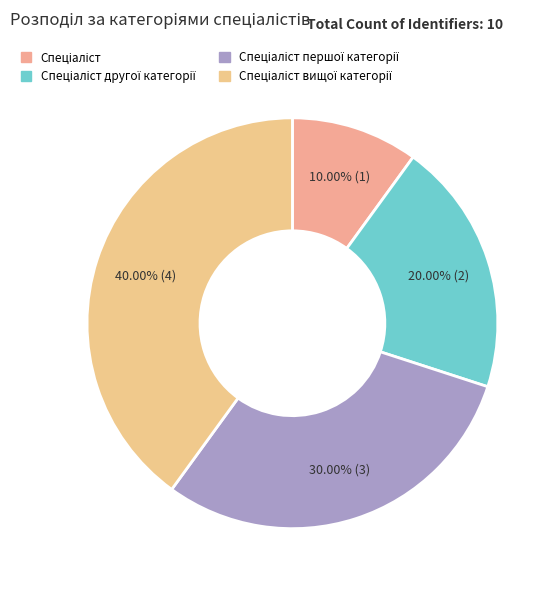

Is Спеціаліст the majority of the pie?

No